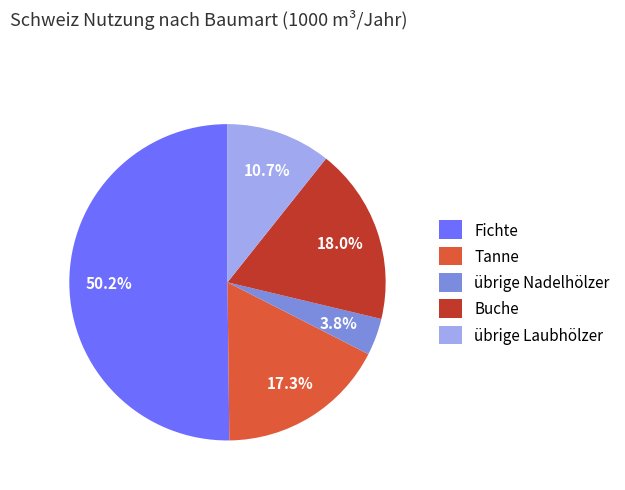

What is the smallest slice in the pie chart?

übrige Nadelhölzer